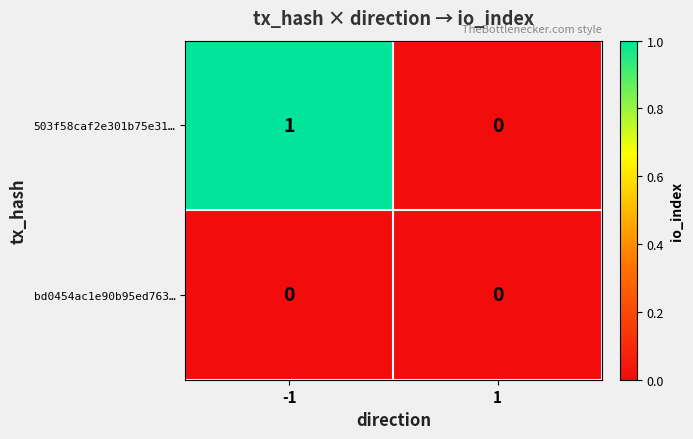

Which series changed the most between -1 and 1?

503f58caf2e301b75e31…